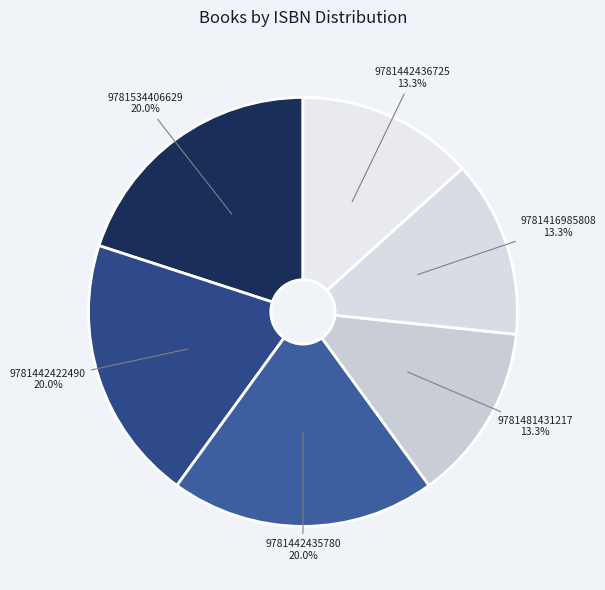

Count the number of slices in the pie.

6